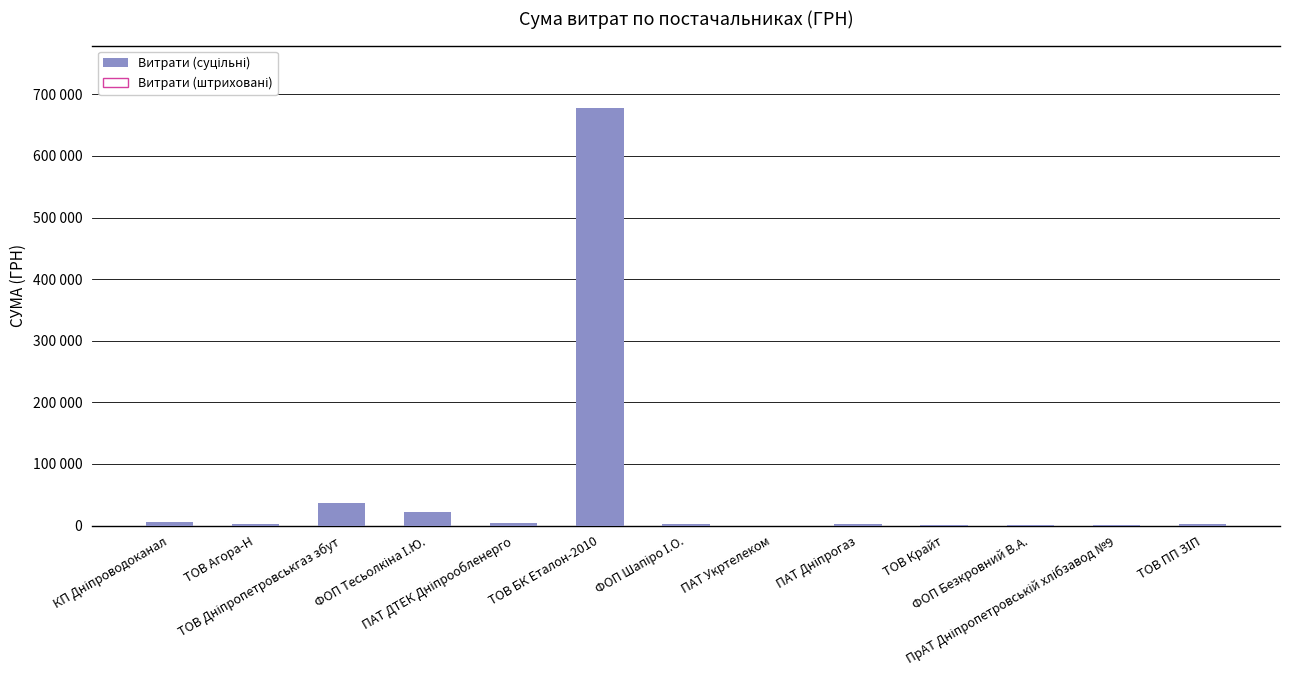

How many bars are there in total?

13